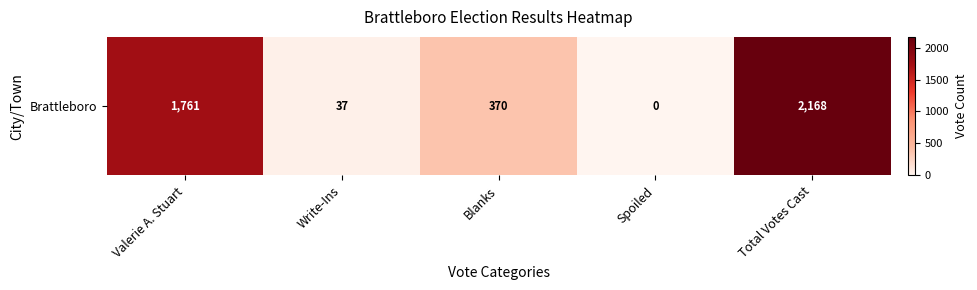

The chart shows a value of 623 at Valerie A. Stuart. True or false?

False